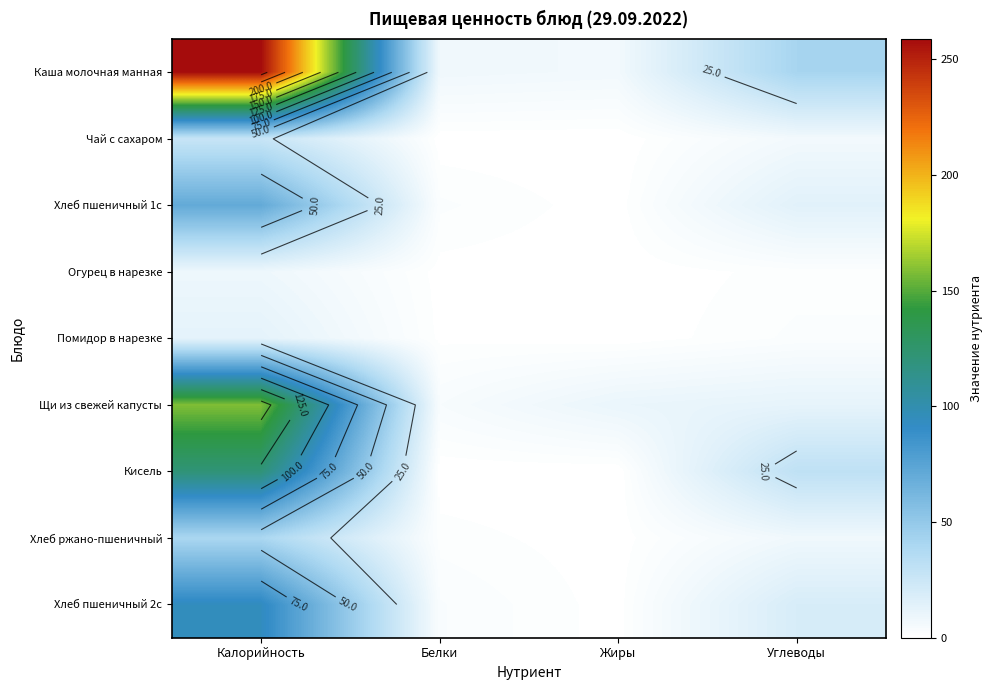

Where does the Помидор в нарезке series first go above 2?

Калорийность